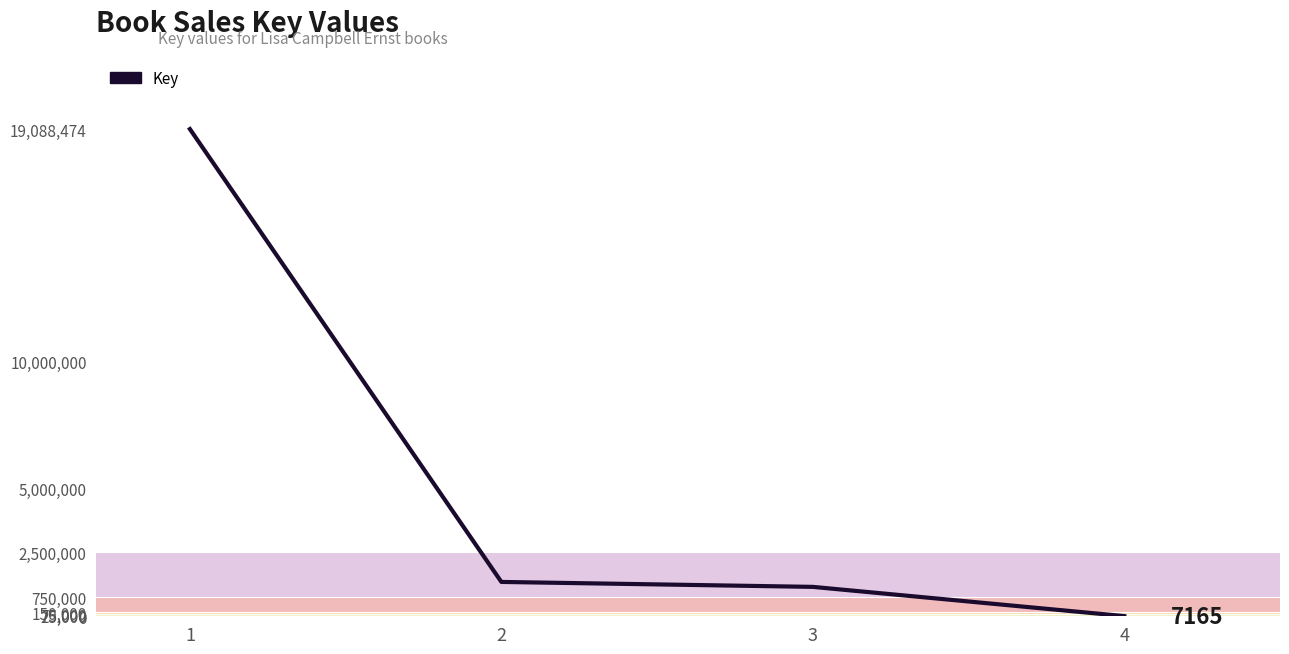

What is the ratio of the value at 1 to the value at 3?

16.6